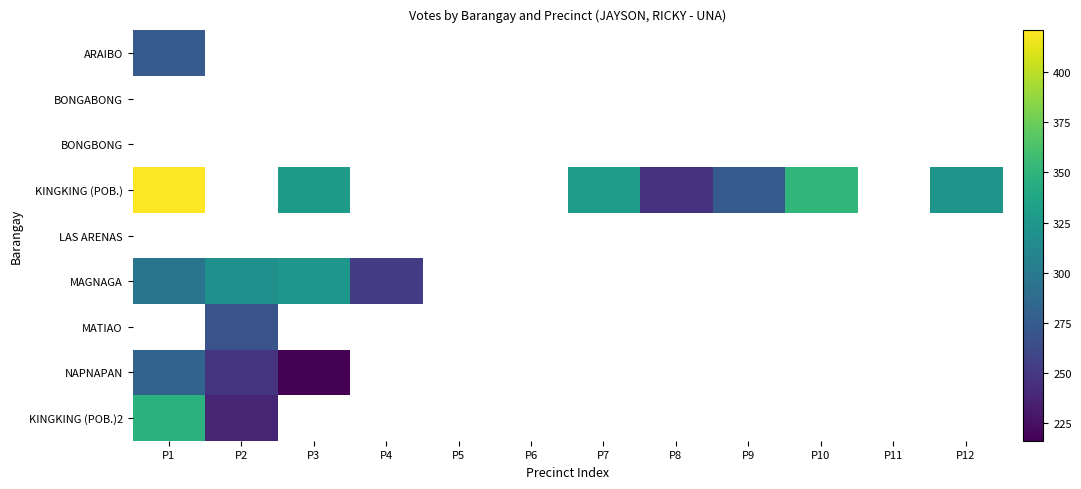

What is the minimum value shown in the chart?

216.0